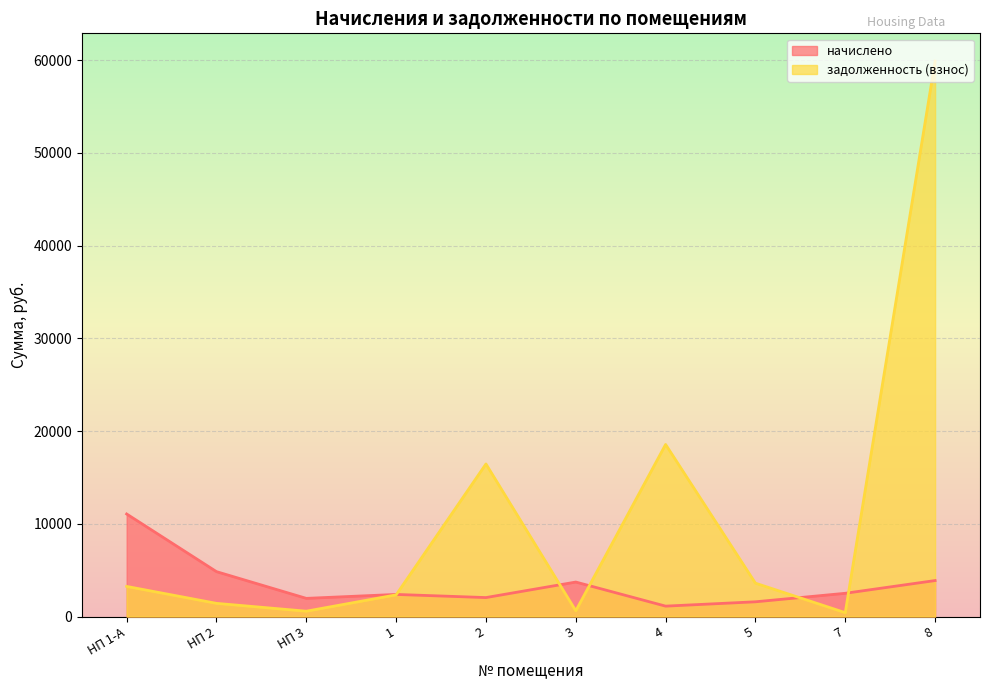

In начислено, how many points are higher than both neighbors (excluding endpoints)?

2